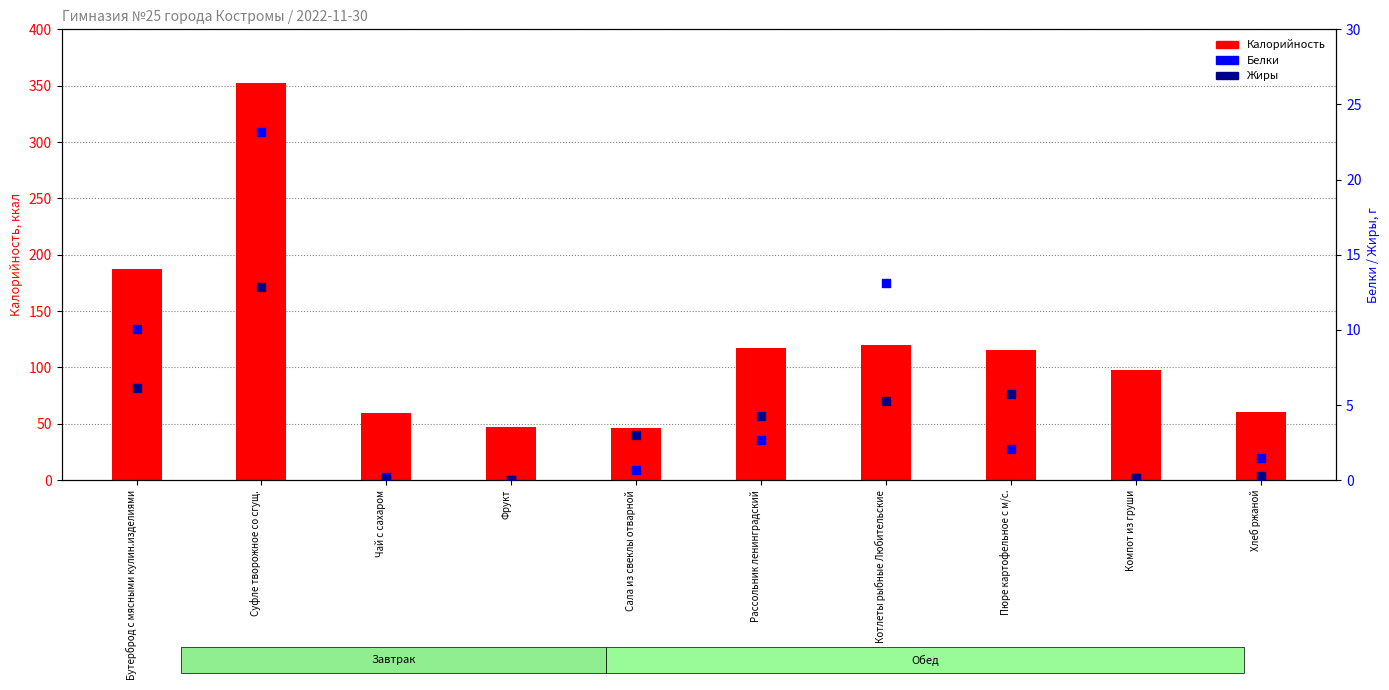

Which series has the largest total across all categories?

Калорийность